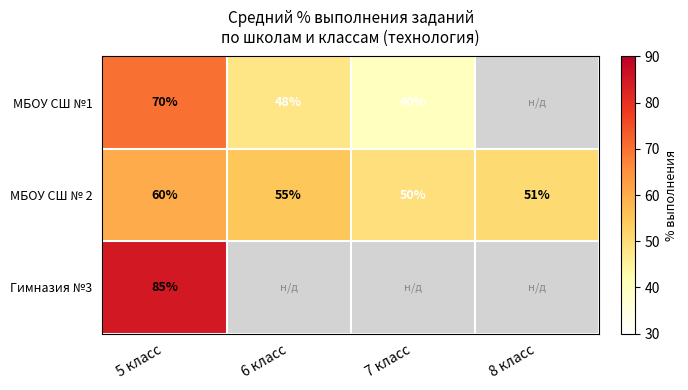

Which label corresponds to the largest value in the chart?

5 класс